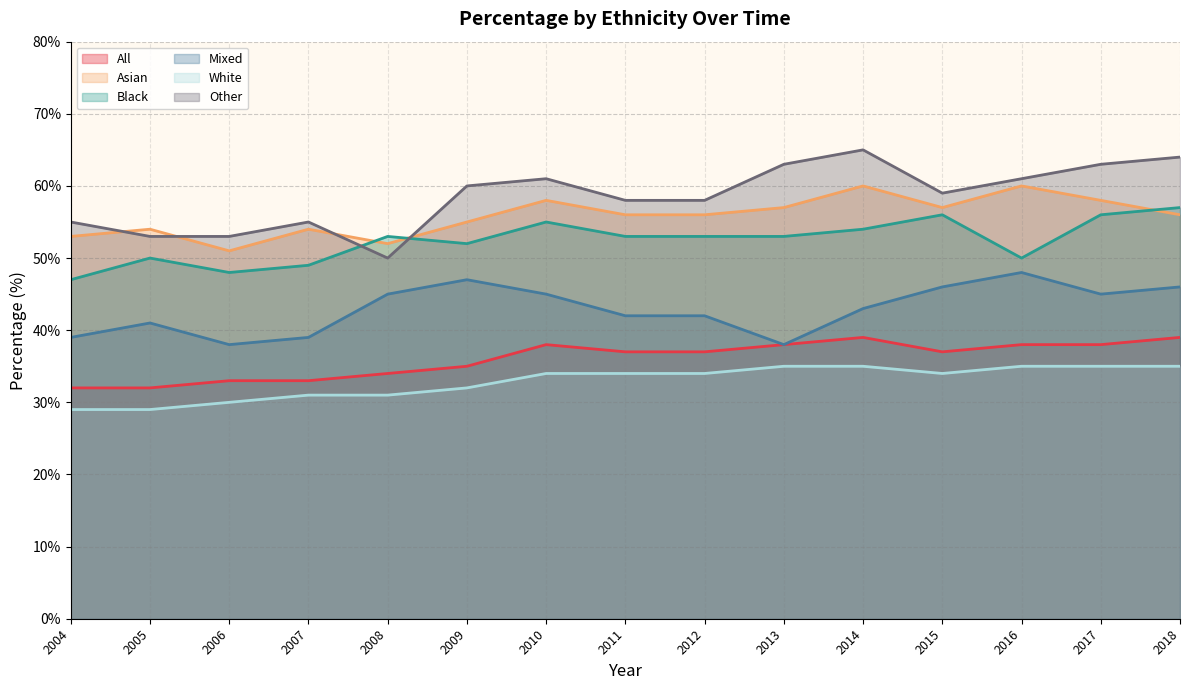

What is the difference between the All values at 2005 and 2017?

6